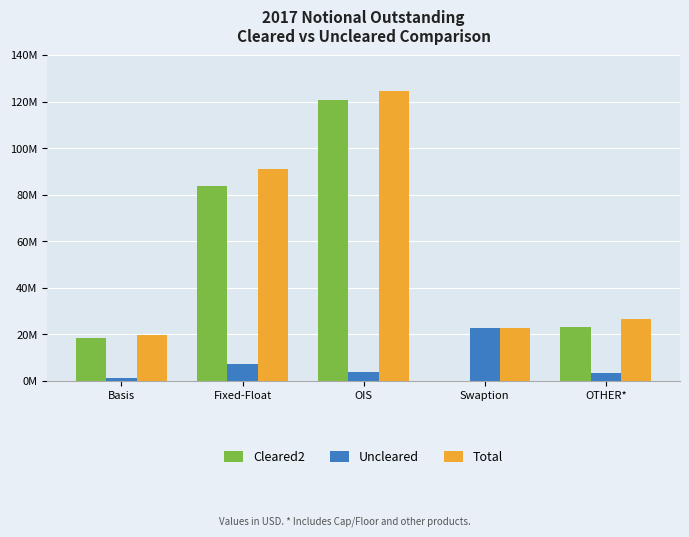

Which series has the largest total across all categories?

Total